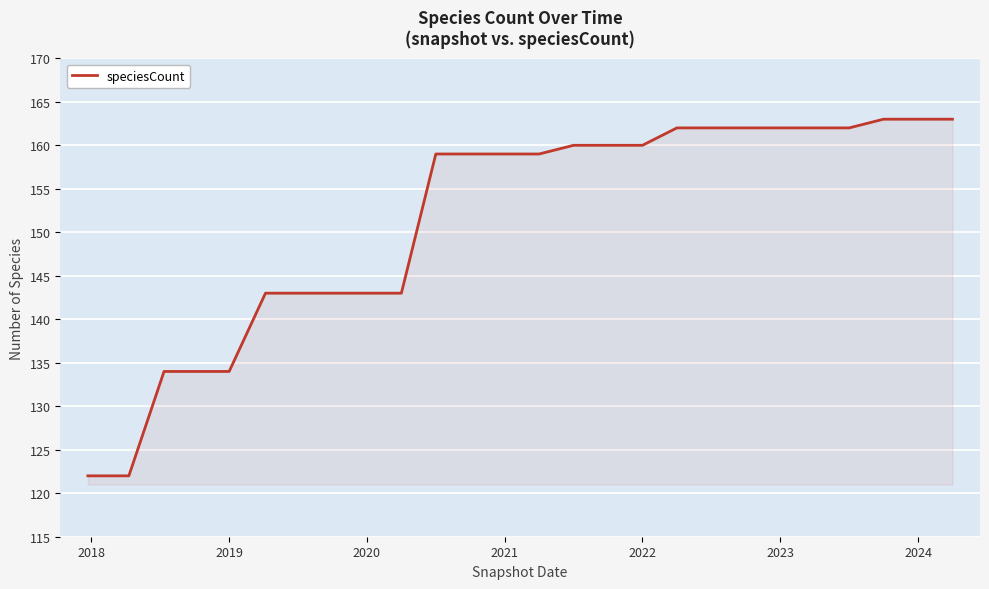

What is the smallest value displayed?

122